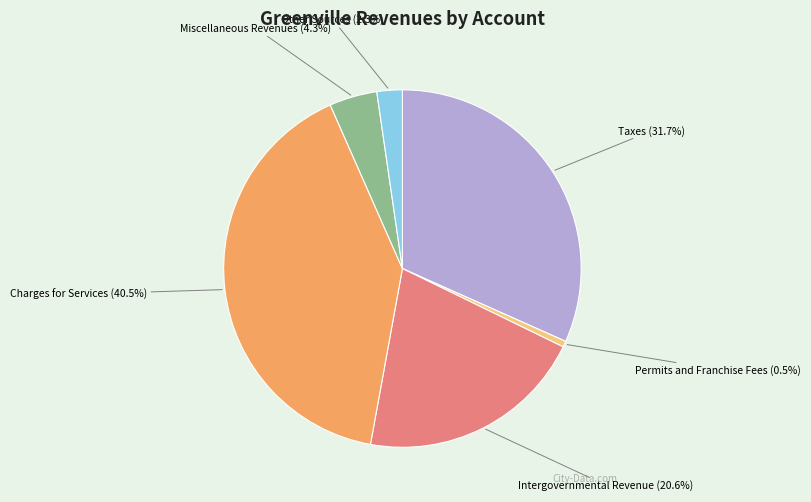

Is there any slice that represents more than half of the pie?

No